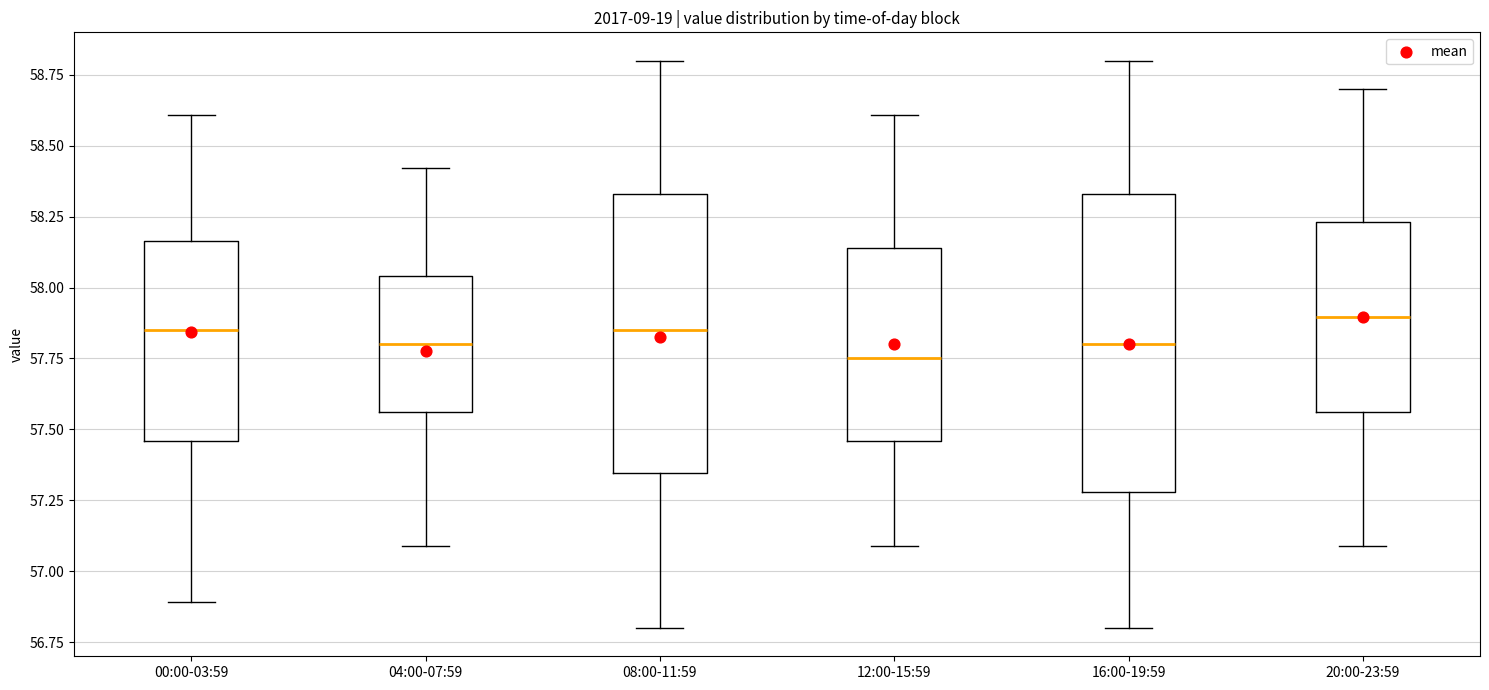

Reading left to right, transcribe this box plot: for each box, give where its median line is, the range the box spans, and where its two whiskers end, as read against the y-axis. The values are not printed on the chart, so give them approximately, as read against the axis.

00:00-03:59: median 57.85, box 57.45 to 58.15, whiskers 56.90 to 58.60
04:00-07:59: median 57.80, box 57.55 to 58.05, whiskers 57.10 to 58.40
08:00-11:59: median 57.85, box 57.35 to 58.35, whiskers 56.80 to 58.80
12:00-15:59: median 57.75, box 57.45 to 58.15, whiskers 57.10 to 58.60
16:00-19:59: median 57.80, box 57.30 to 58.35, whiskers 56.80 to 58.80
20:00-23:59: median 57.90, box 57.55 to 58.25, whiskers 57.10 to 58.70